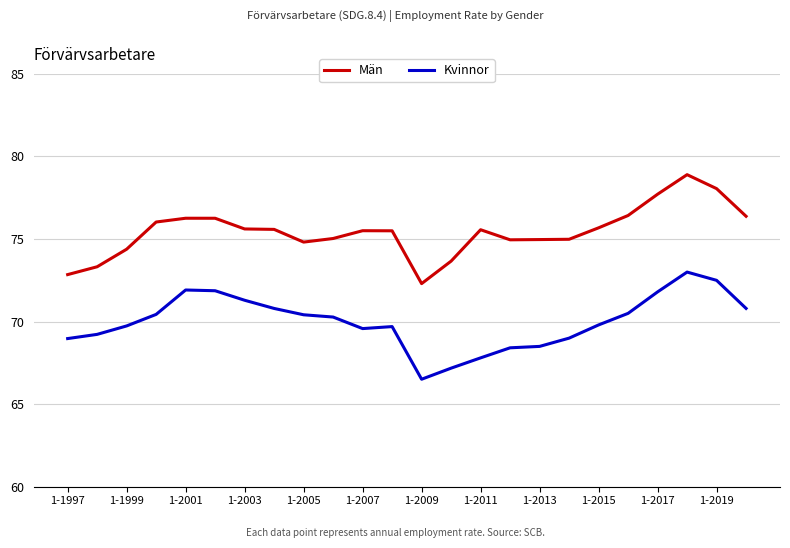

Is this an area chart (filled region under the line)?

No